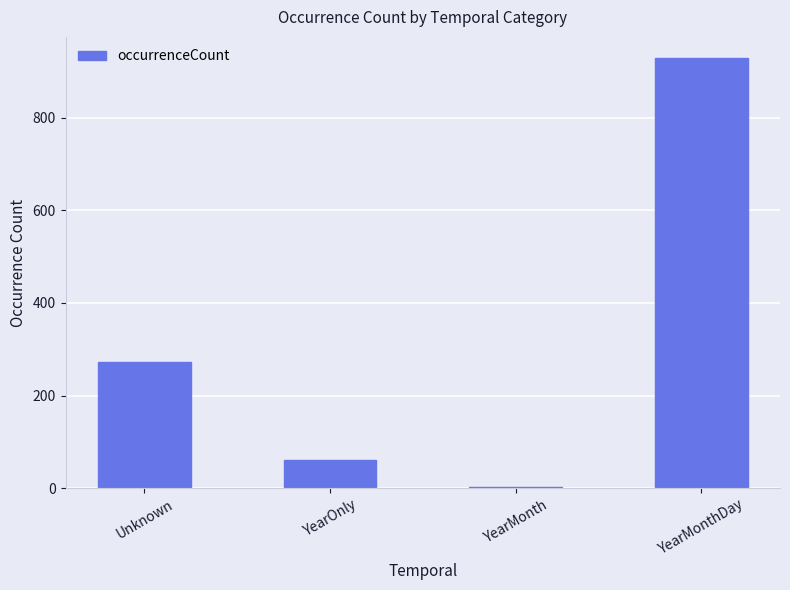

Reading left to right, list all the values displayed in this chart.

Unknown=272	YearOnly=61	YearMonth=2	YearMonthDay=928